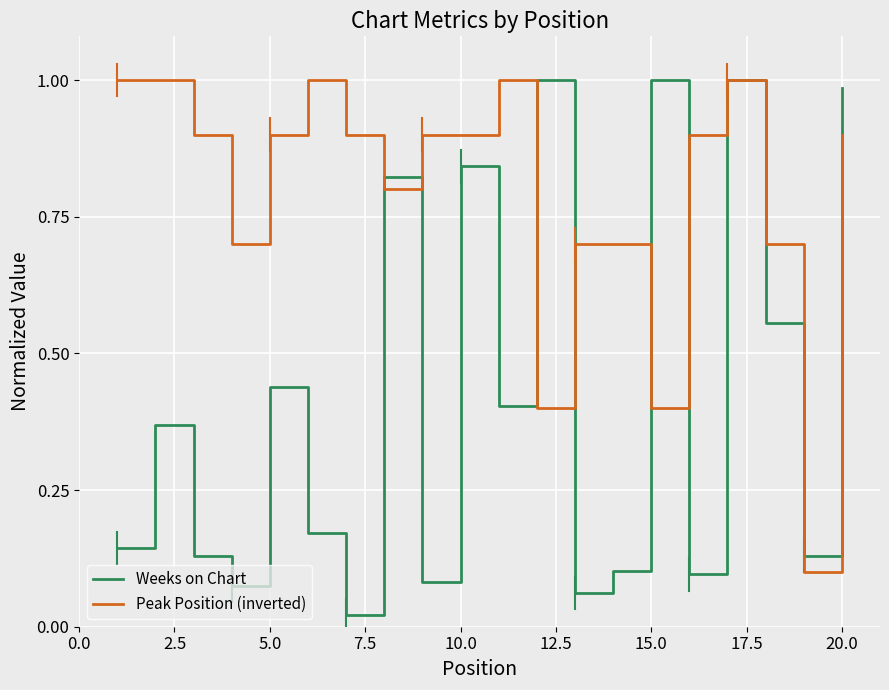

Which series has the widest spread of values?

Weeks on Chart